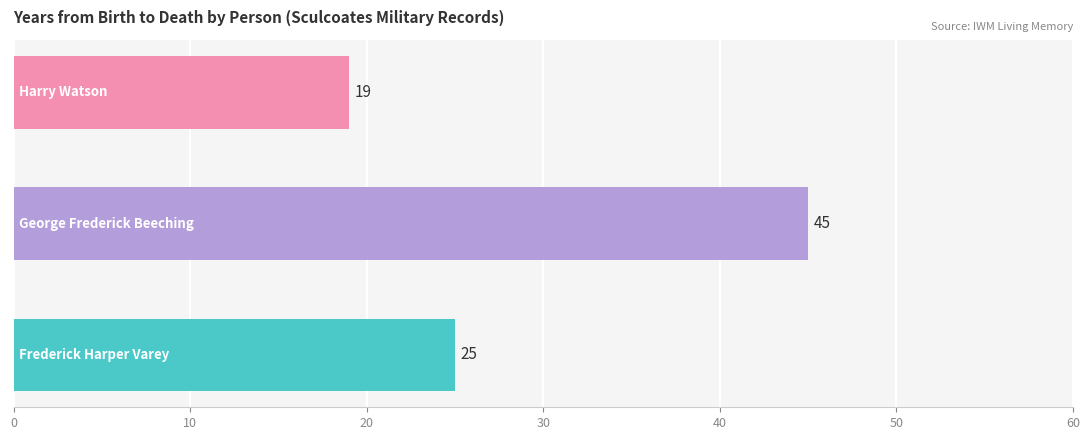

Reading bottom to top, what are all the values shown in this chart?

25	45	19